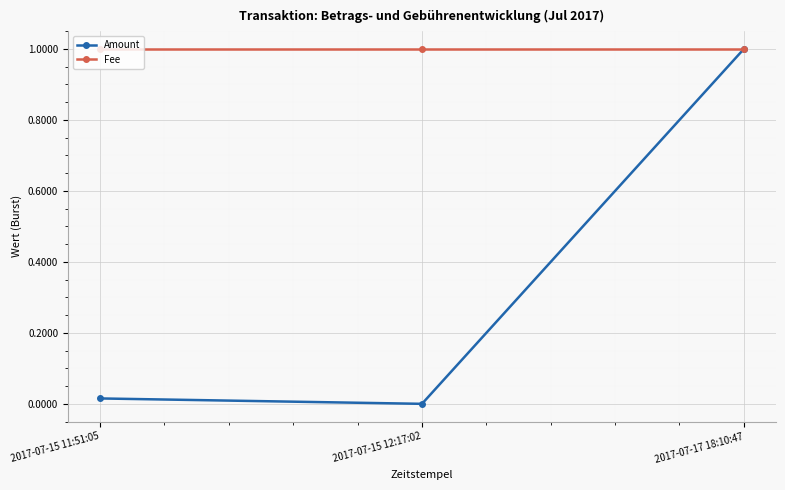

Is the value of Amount at 2017-07-15 11:51:05 greater than the value of Fee at 2017-07-17 18:10:47?

No